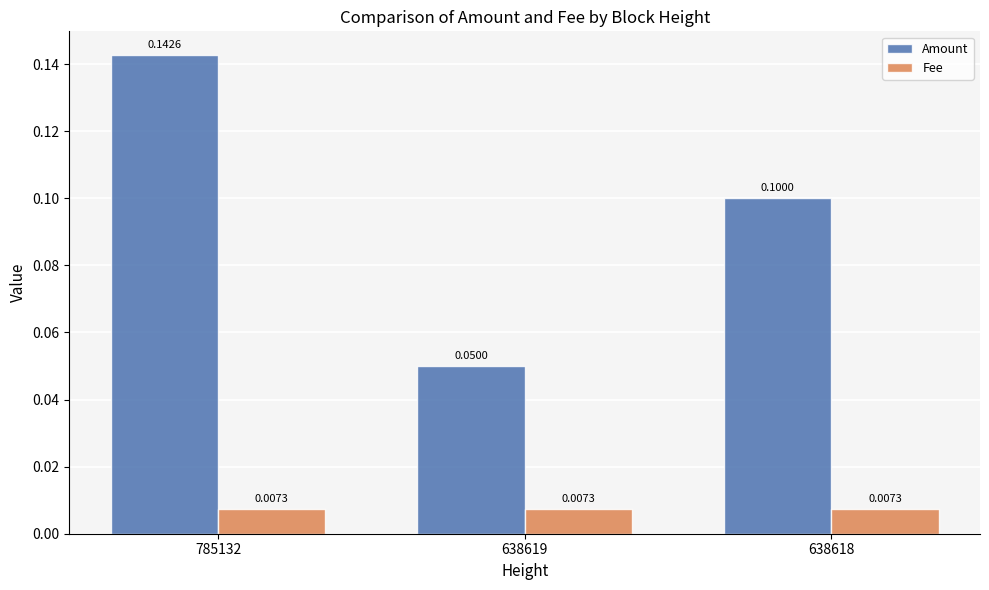

Rank the series by their maximum value, from lowest to highest.

Fee, Amount